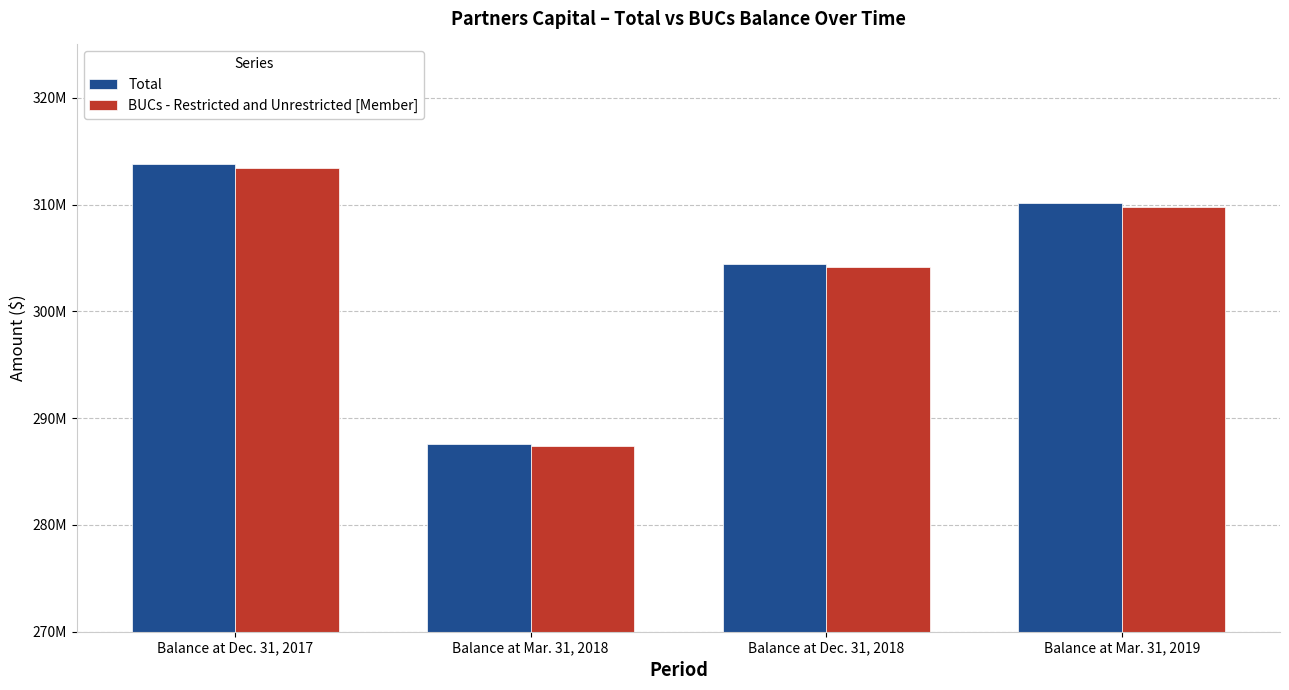

True or false: Total has a value of 310134419 at Balance at Mar. 31, 2019.

True